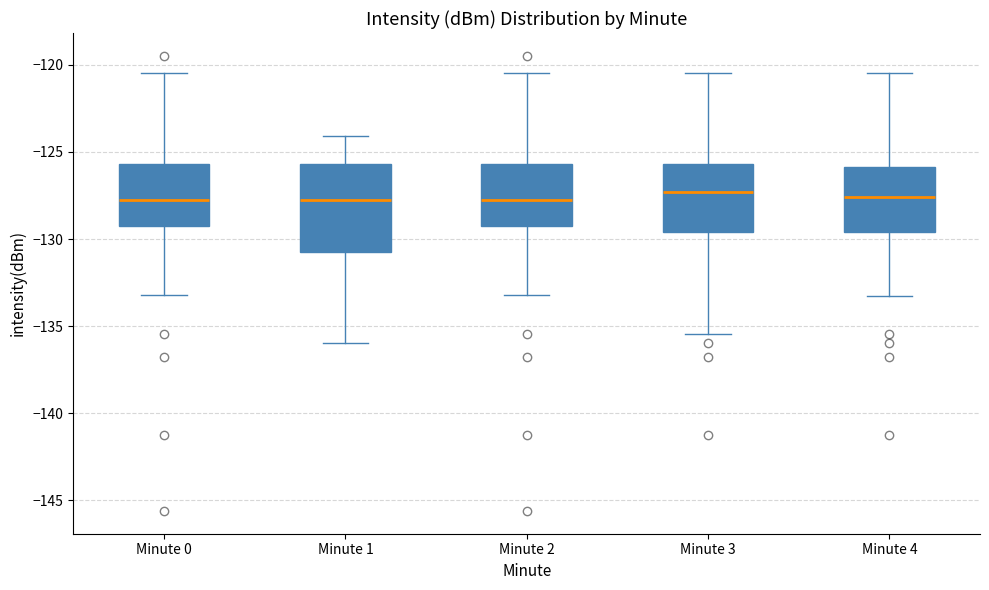

Reading left to right, read every box against the y-axis: the position of its median line, the range the box covers, and the ends of its whiskers. The values are not printed on the chart, so give them approximately, as read against the axis.

Minute 0: median -128.0, box -129.0 to -125.5, whiskers -133.0 to -120.5
Minute 1: median -128.0, box -130.5 to -125.5, whiskers -136.0 to -124.0
Minute 2: median -128.0, box -129.0 to -125.5, whiskers -133.0 to -120.5
Minute 3: median -127.5, box -129.5 to -125.5, whiskers -135.5 to -120.5
Minute 4: median -127.5, box -129.5 to -126.0, whiskers -133.5 to -120.5